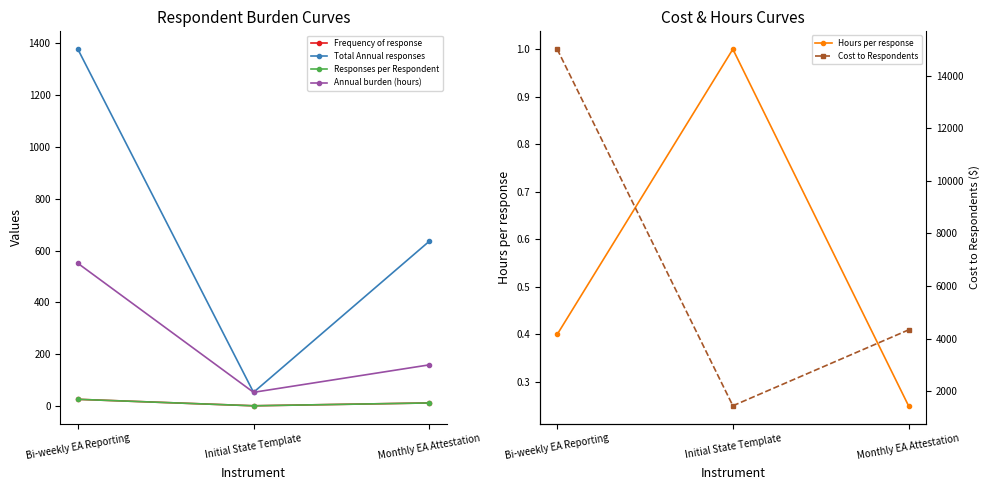

Which category has the lowest value across all series?

Monthly EA Attestation